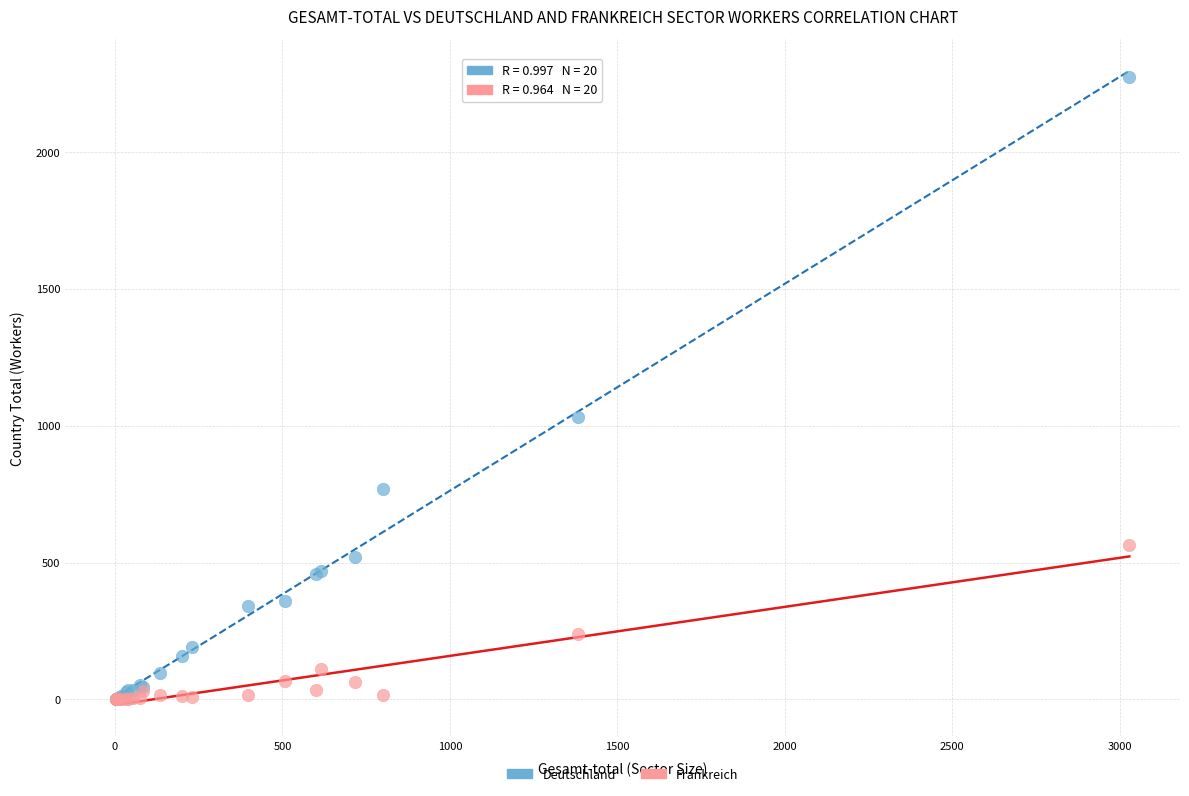

Across all series, what Y value is closest to 1137?

1033